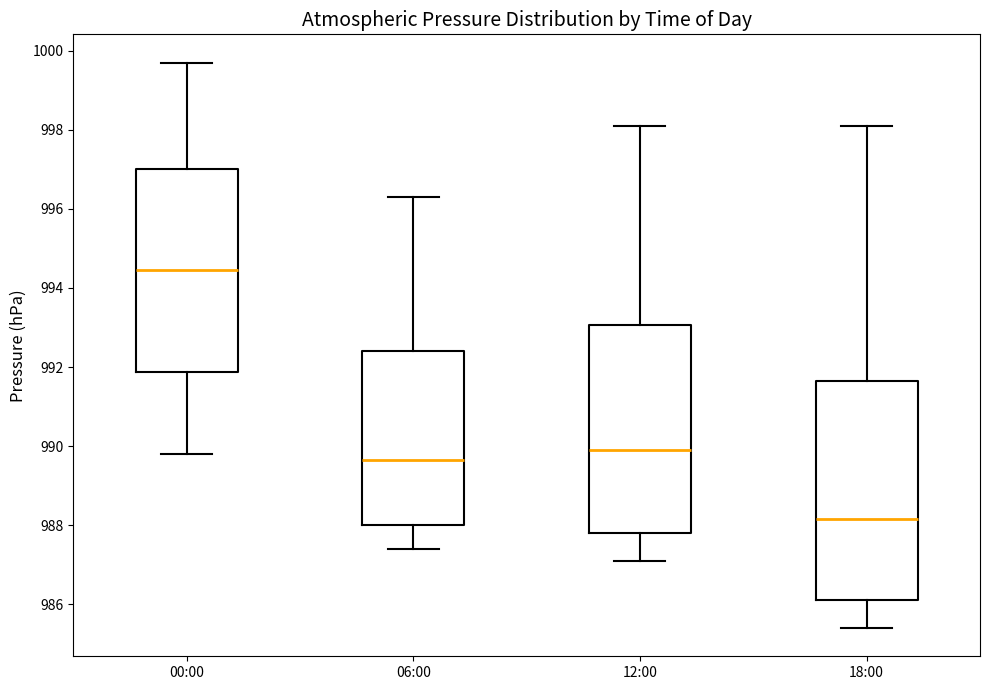

Reading left to right, read every box against the y-axis: the position of its median line, the range the box covers, and the ends of its whiskers. The values are not printed on the chart, so give them approximately, as read against the axis.

00:00: median 994.4, box 991.8 to 997.0, whiskers 989.8 to 999.8
06:00: median 989.6, box 988.0 to 992.4, whiskers 987.4 to 996.4
12:00: median 990.0, box 987.8 to 993.0, whiskers 987.2 to 998.2
18:00: median 988.2, box 986.2 to 991.6, whiskers 985.4 to 998.2